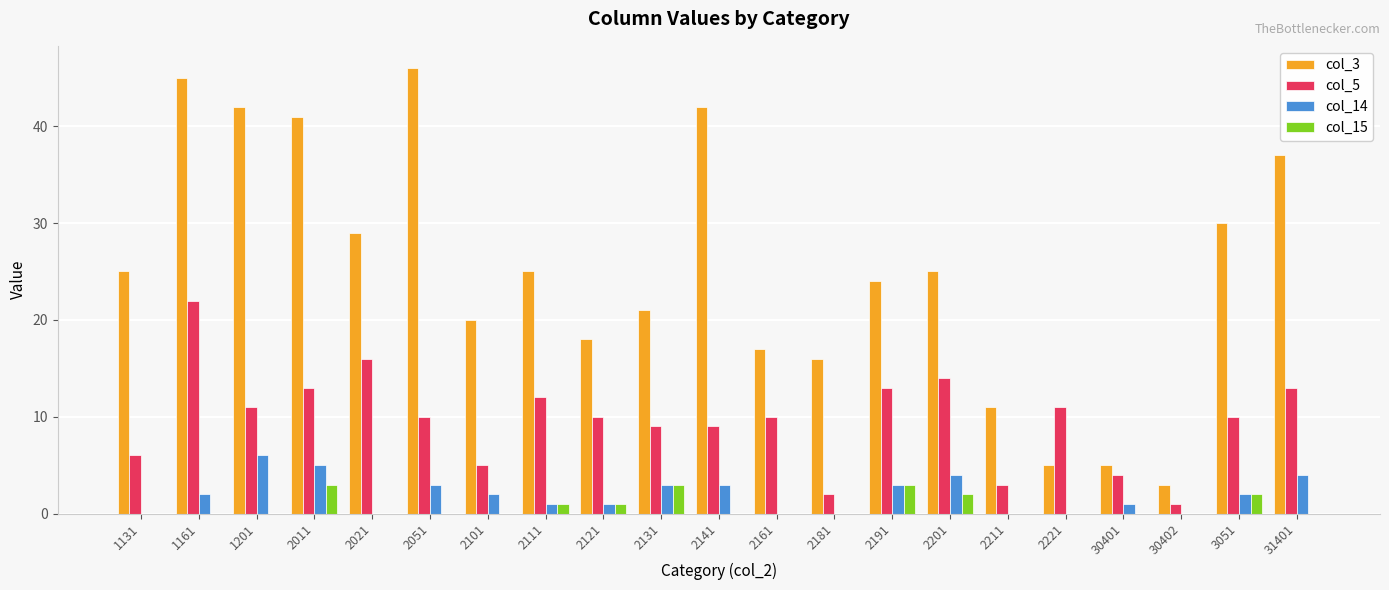

What are all the series names shown in the legend?

col_3, col_5, col_14, col_15